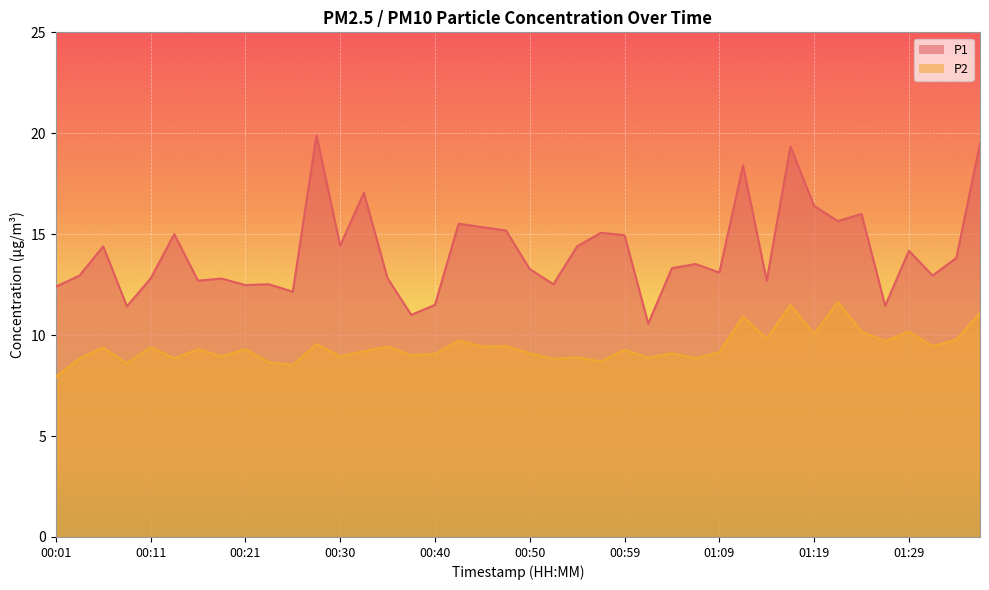

True or false: P2 has more than 2 interior local peaks.

True